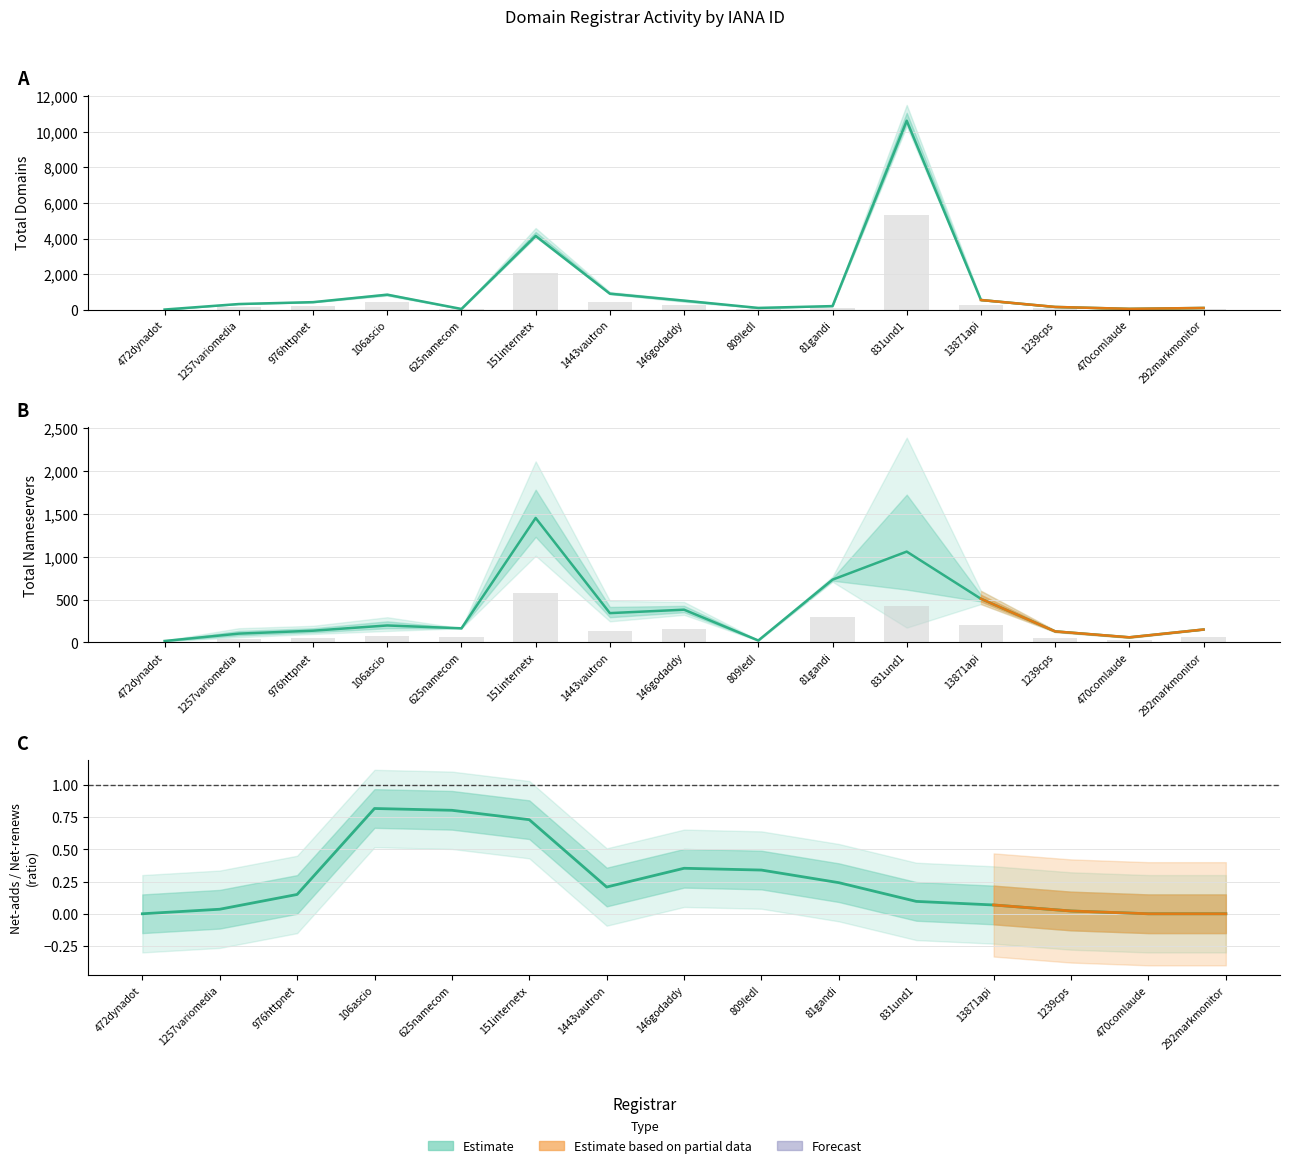

What value does the total-nameservers series have at 81gandi?

732.0